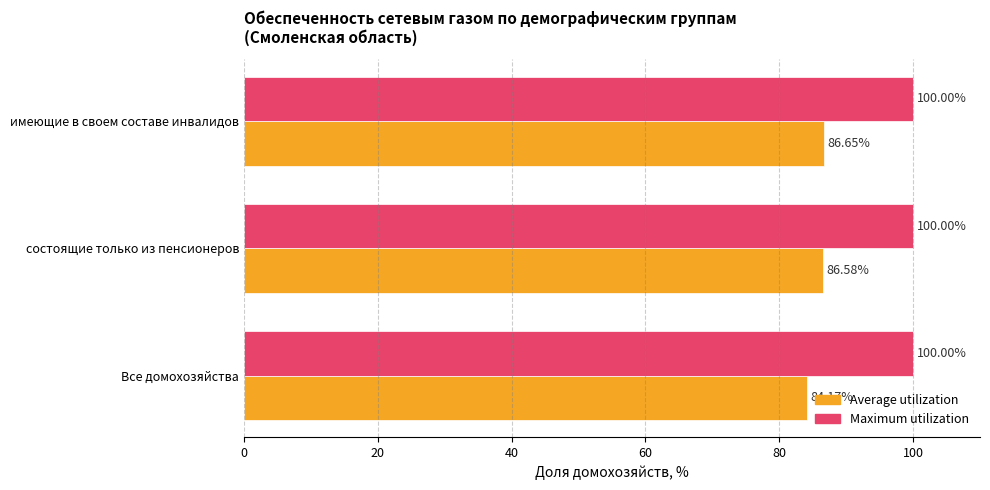

List the series in order of their overall mean, highest first.

Maximum utilization, Average utilization